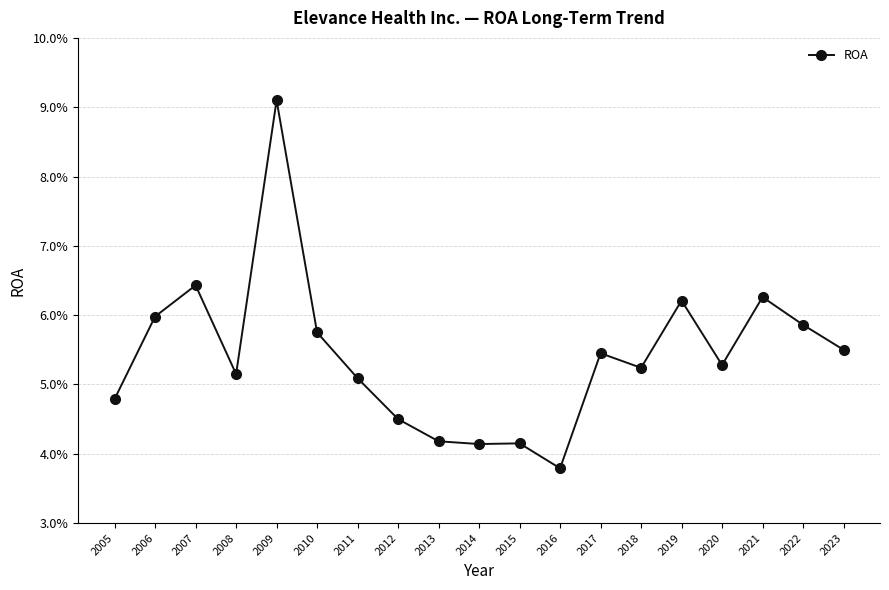

What is the sum of all values?

1.0